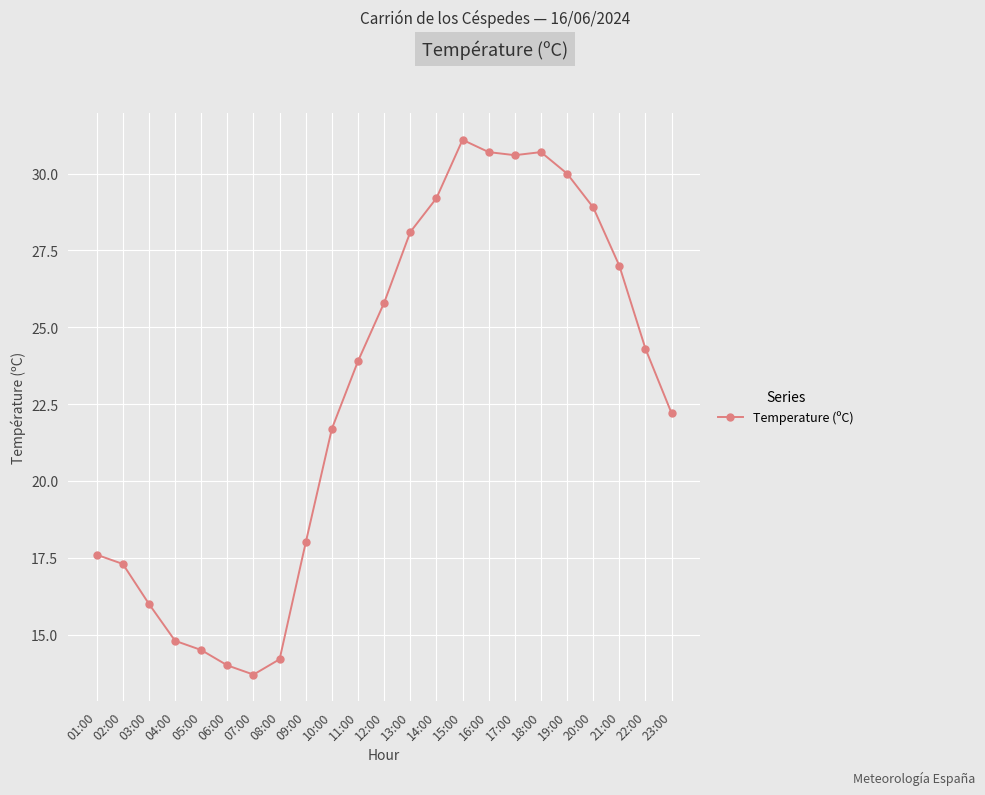

Reading right to left, what are all the values shown in this chart?

23:00=22.2	22:00=24.3	21:00=27.0	20:00=28.9	19:00=30.0	18:00=30.7	17:00=30.6	16:00=30.7	15:00=31.1	14:00=29.2	13:00=28.1	12:00=25.8	11:00=23.9	10:00=21.7	09:00=18.0	08:00=14.2	07:00=13.7	06:00=14.0	05:00=14.5	04:00=14.8	03:00=16.0	02:00=17.3	01:00=17.6